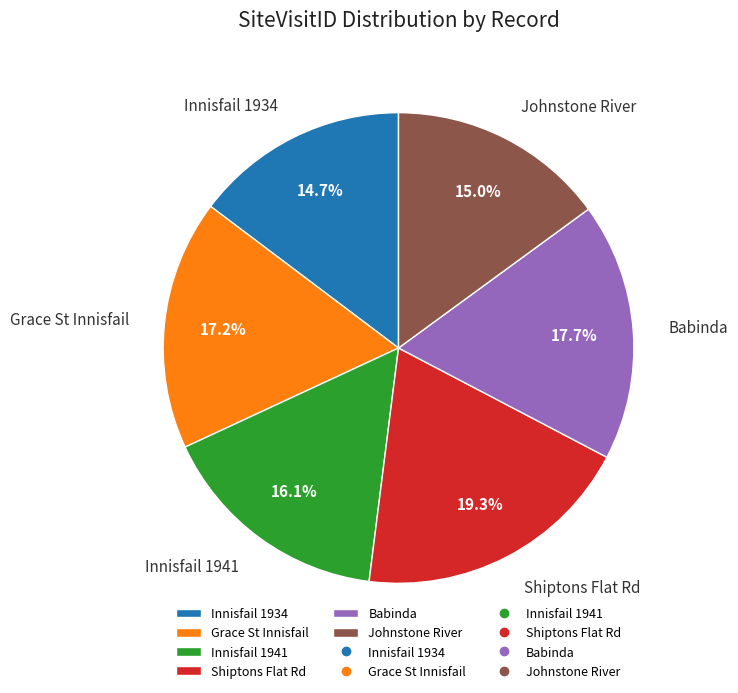

Between Innisfail 1941 and Shiptons Flat Rd, which is larger?

Shiptons Flat Rd